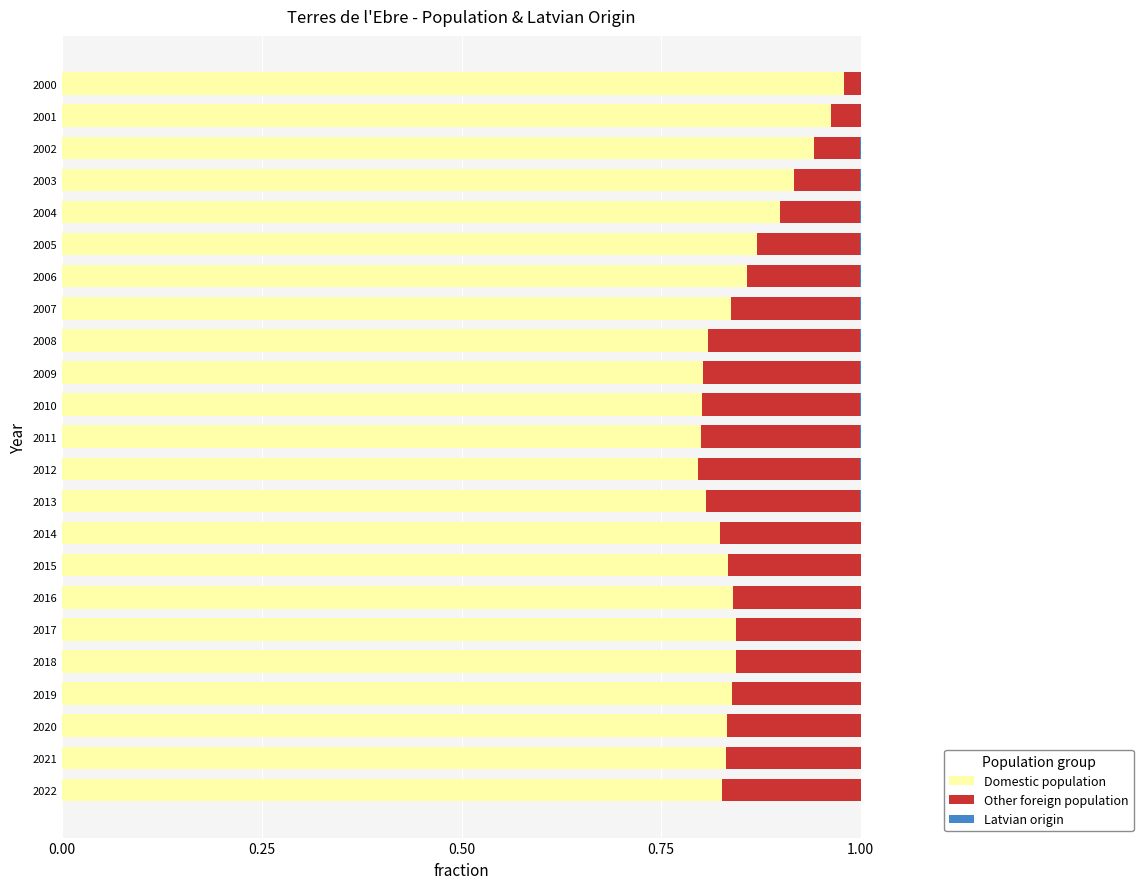

Is it true that Domestic population equals 0.5 at 2010?

False